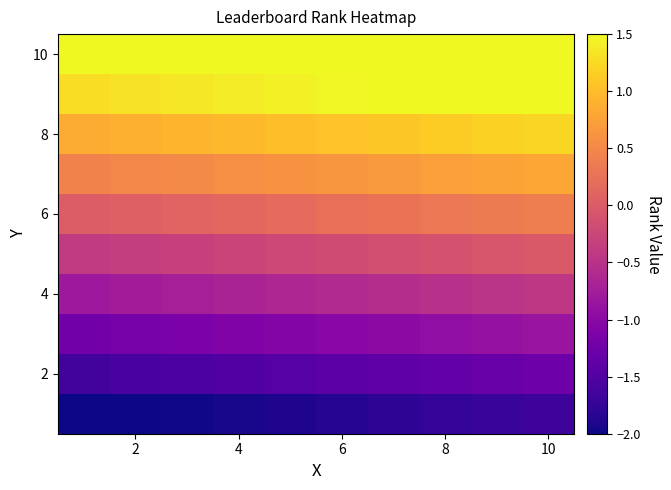

How many distinct data groups are displayed?

10